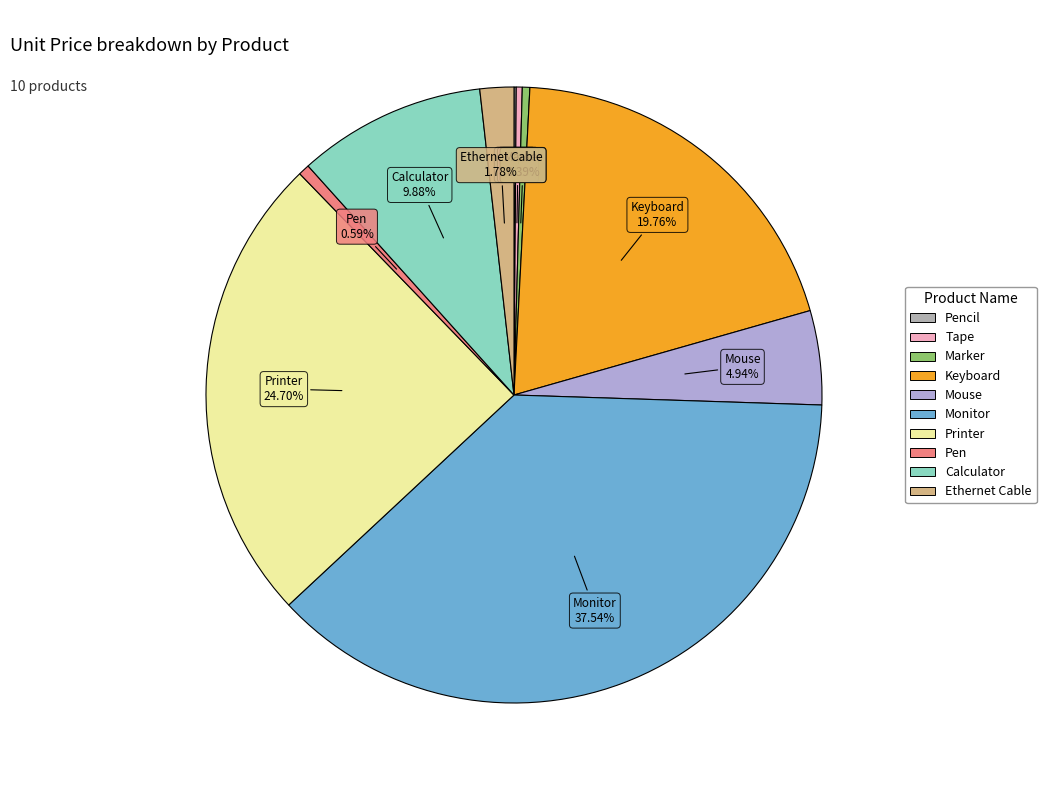

Does any single category account for the majority?

No